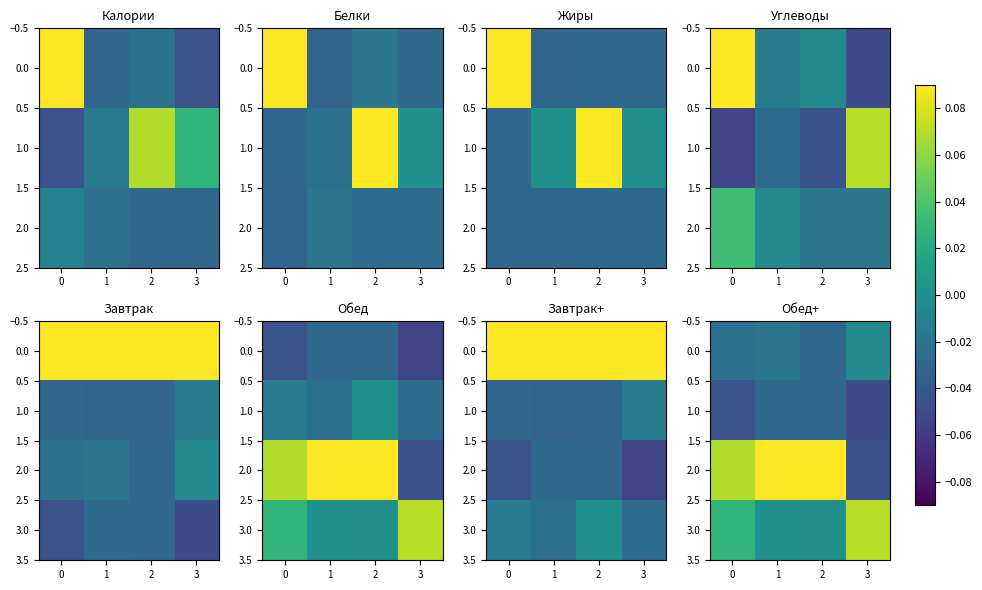

True or false: 1.0 has a value of -0.0 at 0.

False